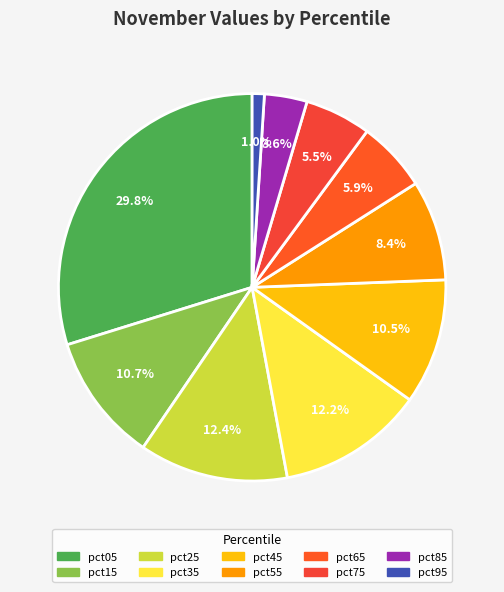

Is it true that pct05 is 30% of the pie?

True